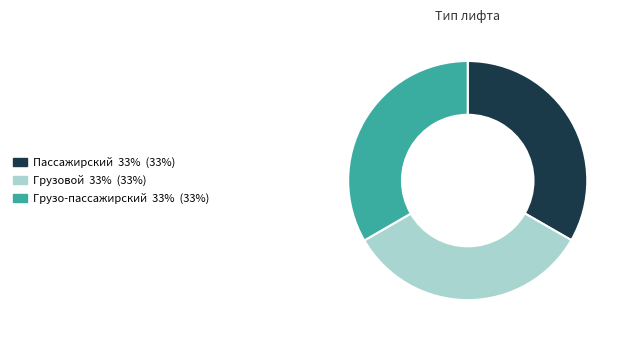

True or false: Грузовой accounts for 47% of the total.

False